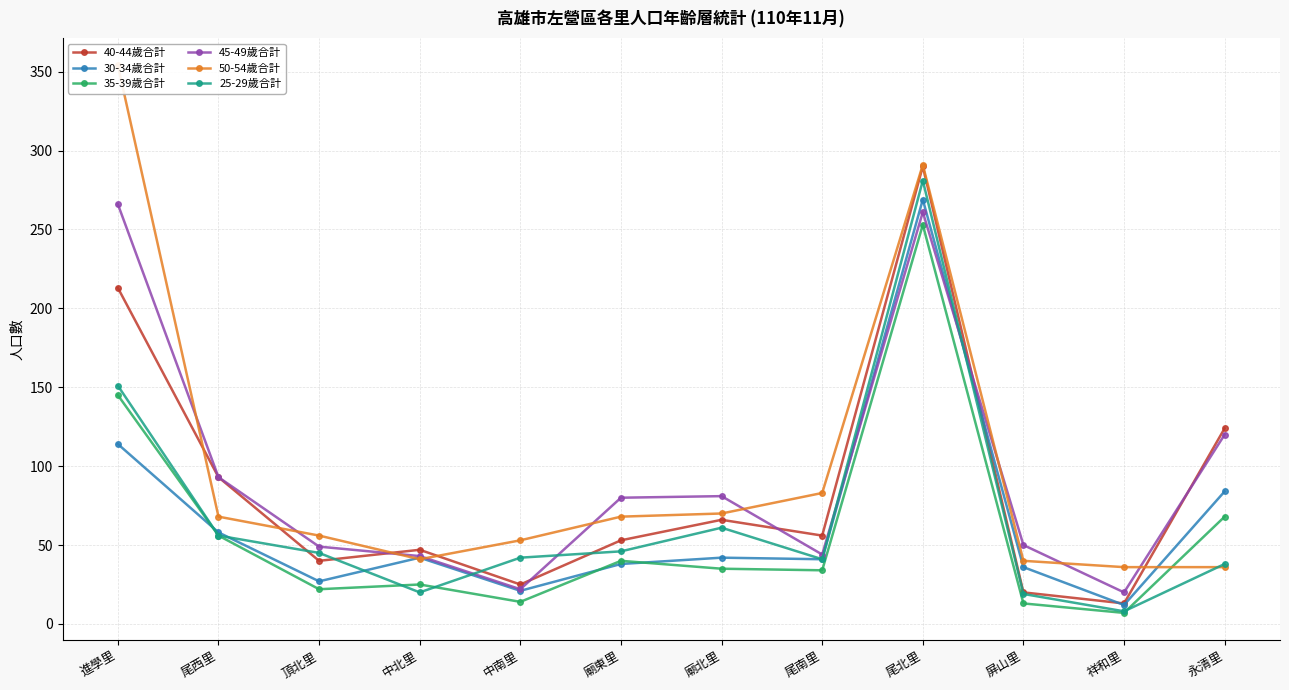

Where do 45-49歲合計 and 50-54歲合計 first cross each other?

進學里 and 尾西里